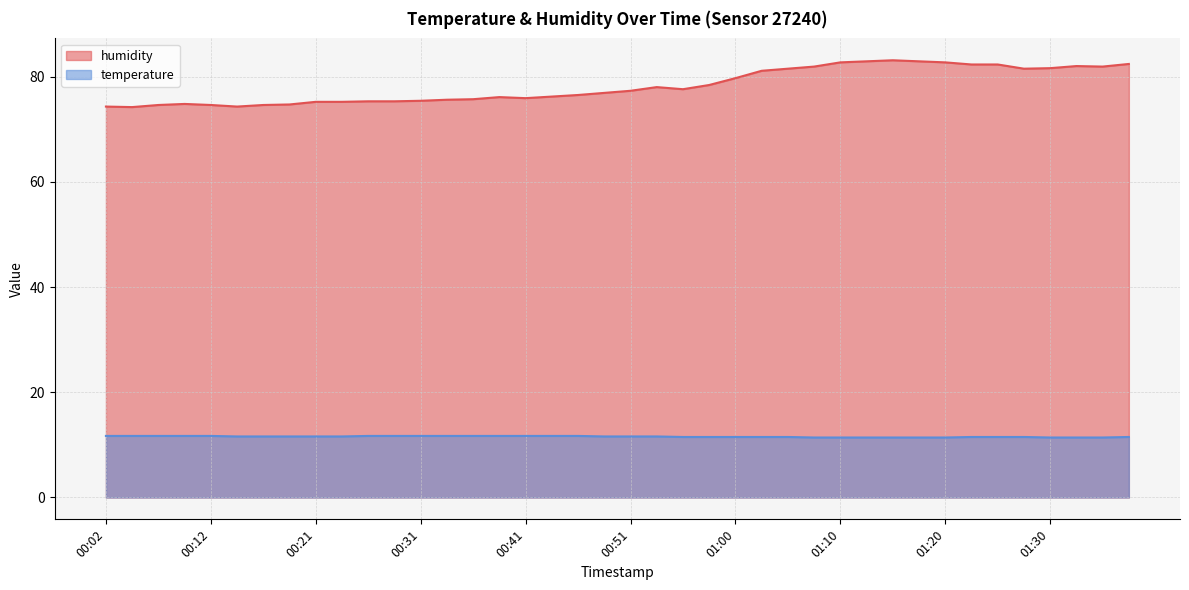

What is the difference between the maximum and minimum values in the temperature series?

0.3